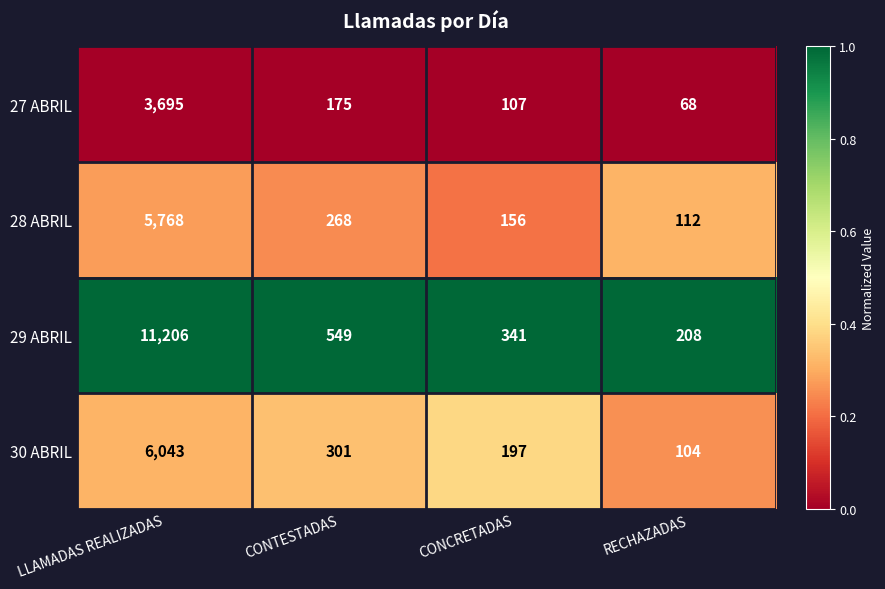

What is the total value across all series at RECHAZADAS?

492